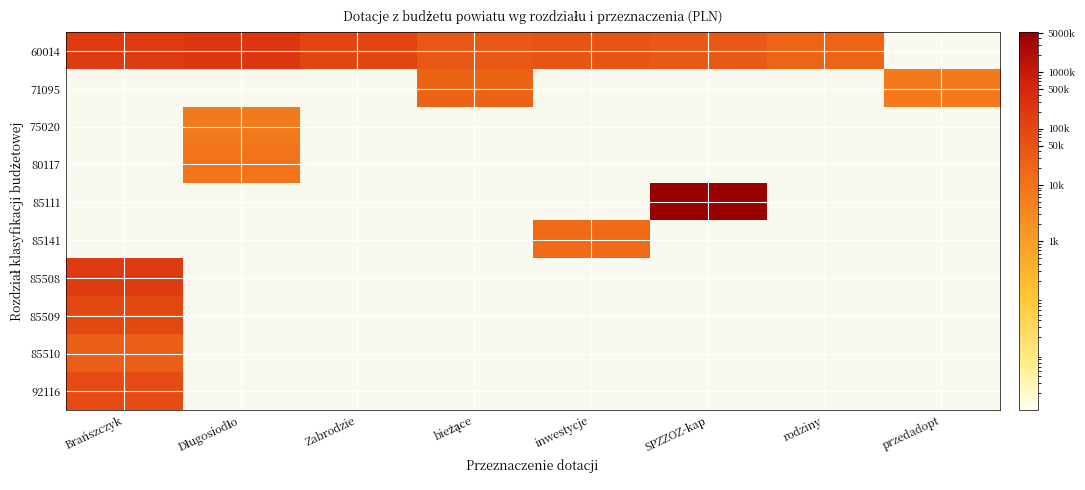

Rank the categories by 92116 value from highest to lowest.

Brańszczyk, Długosiodło, Zabrodzie, bieżące, inwestycje, SPZZOZ-kap, rodziny, przedadopt